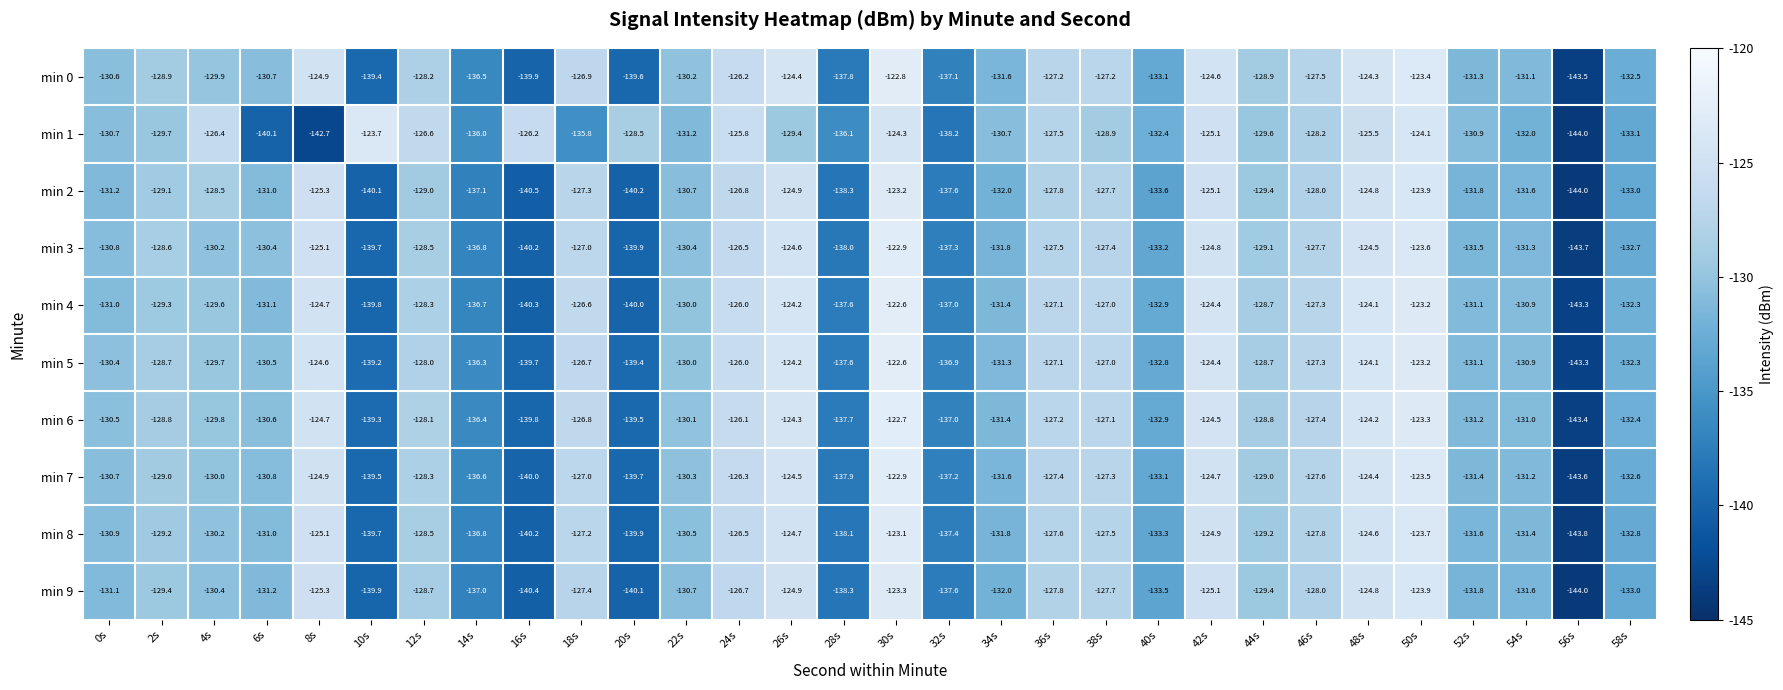

At which category is the sum across all series the highest?

30s